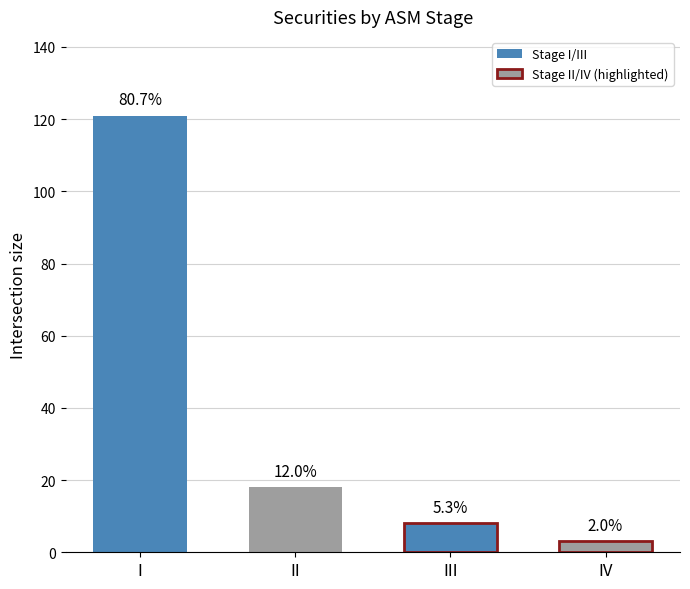

What is the change in value from I to II?

-103